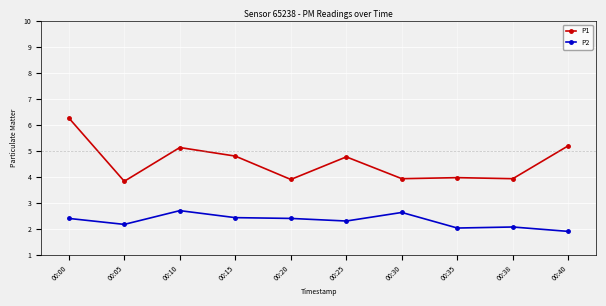

In P2, how many points are lower than both neighbors (excluding endpoints)?

3